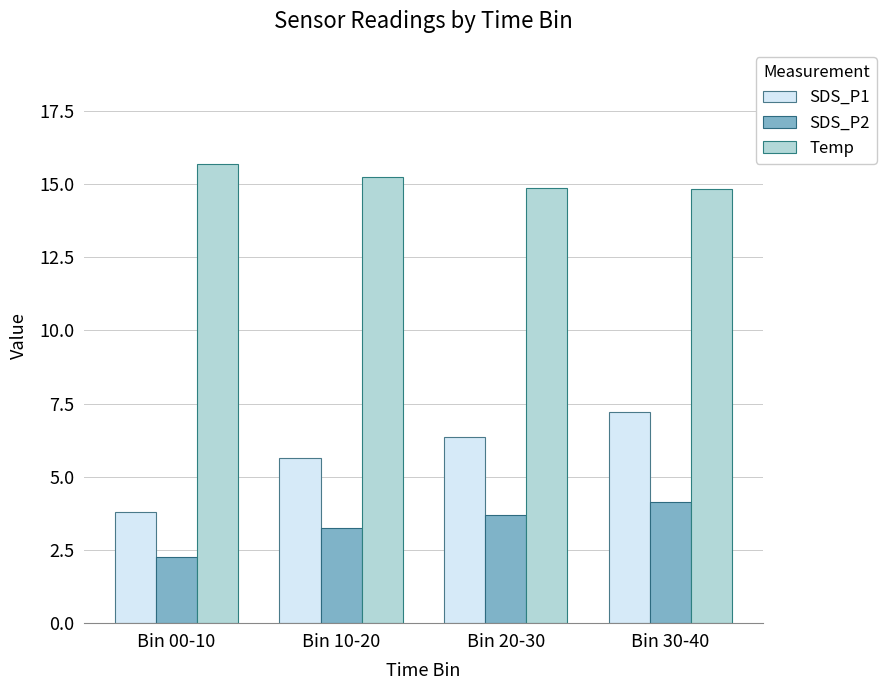

Read the Temp value at Bin 30-40.

14.8